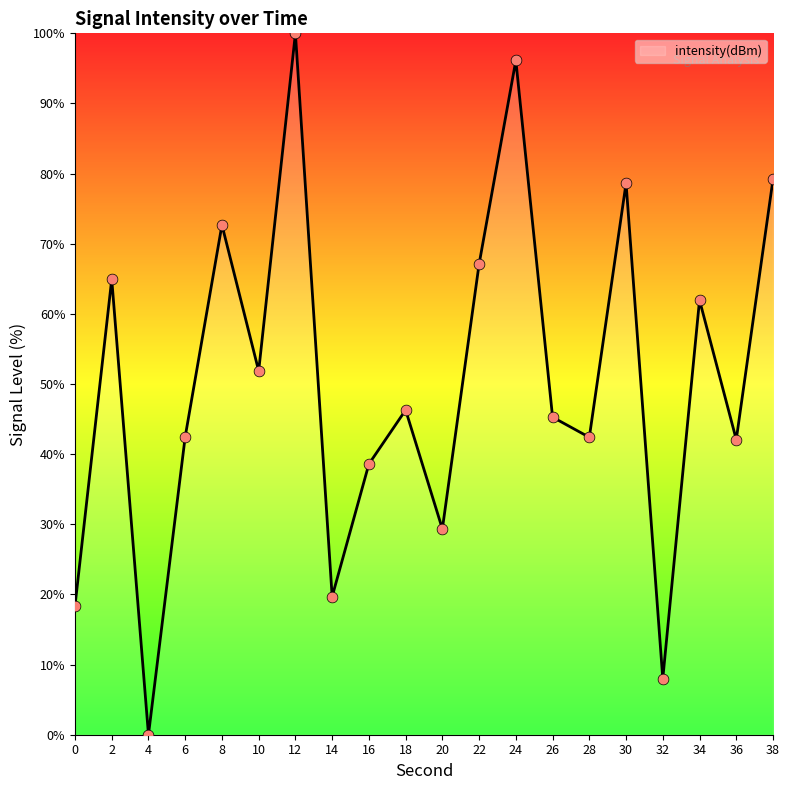

Which has a higher value, 20 or 28?

28